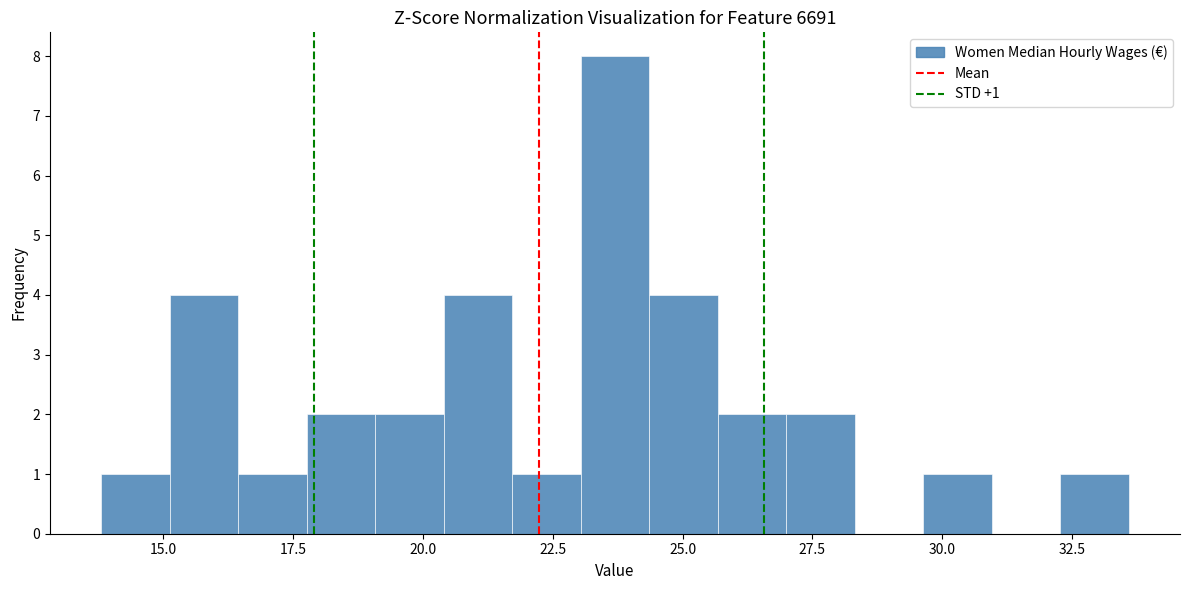

Read against the x-axis, roughly where is the centre of the tallest bar?

23.5